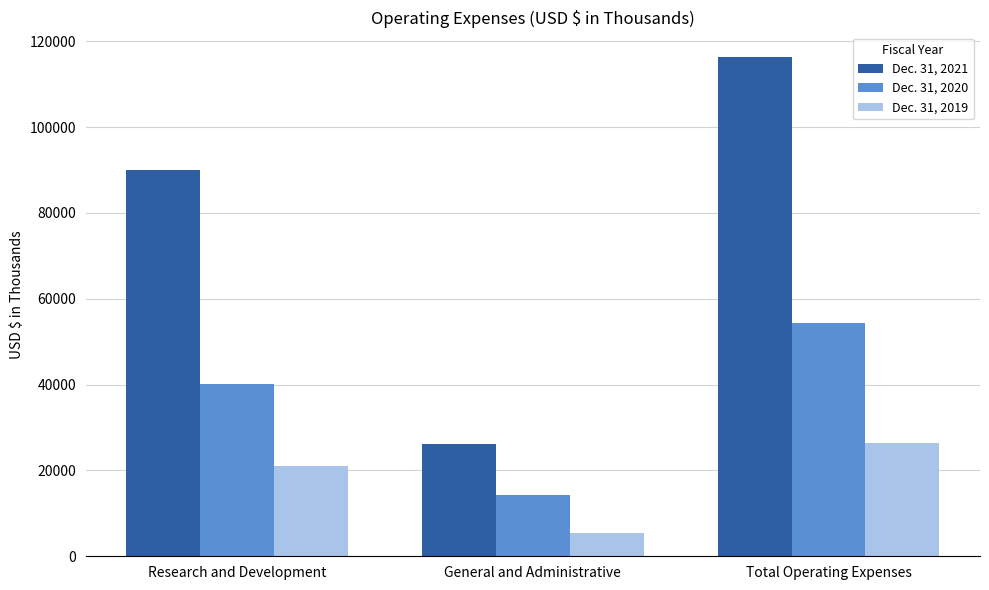

What is the approximate value of Dec. 31, 2020 at General and Administrative?

14346